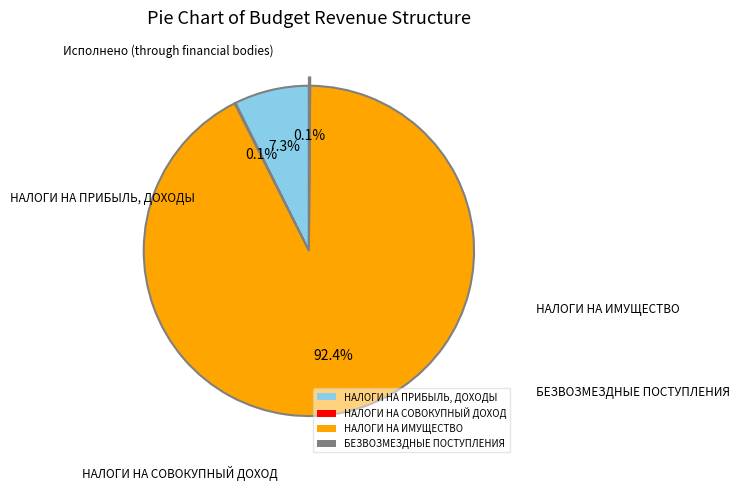

To the nearest percent, what is the average slice percentage?

25%